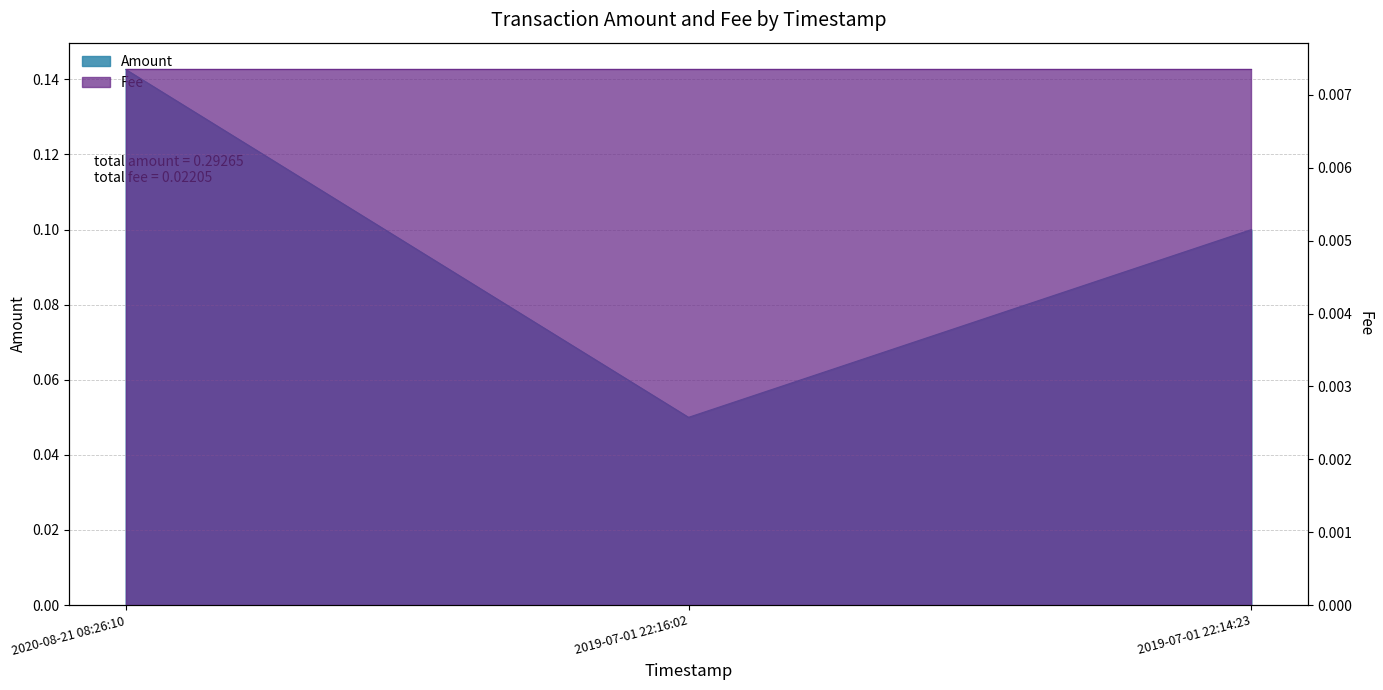

List the labels in order of value, largest first.

2020-08-21 08:26:10, 2019-07-01 22:14:23, 2019-07-01 22:16:02